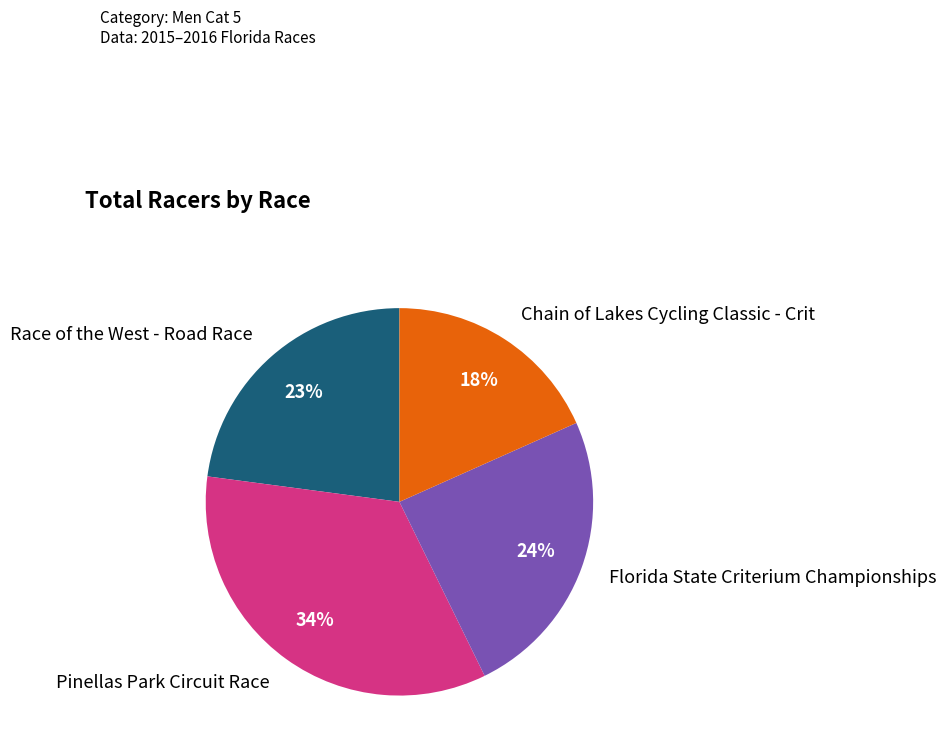

Which has a higher value, Race of the West - Road Race or Chain of Lakes Cycling Classic - Crit?

Race of the West - Road Race